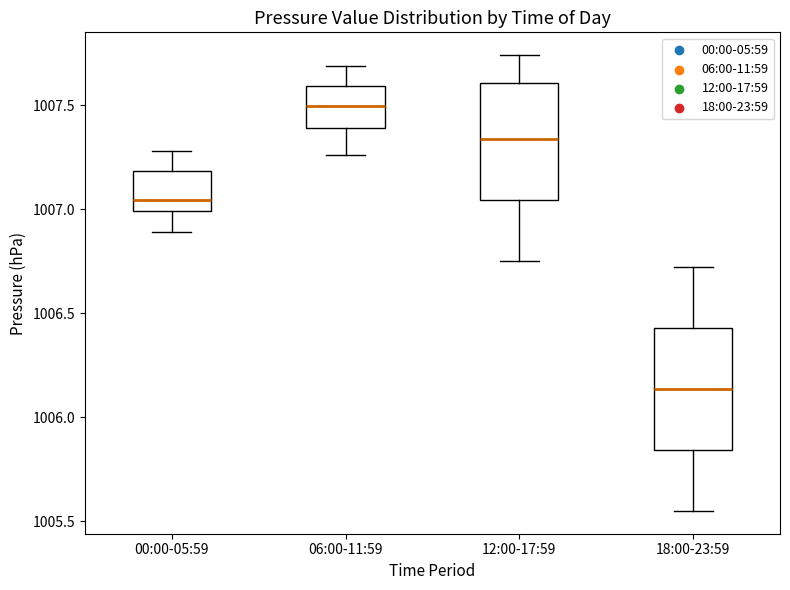

Which box has the lowest median line?

18:00-23:59